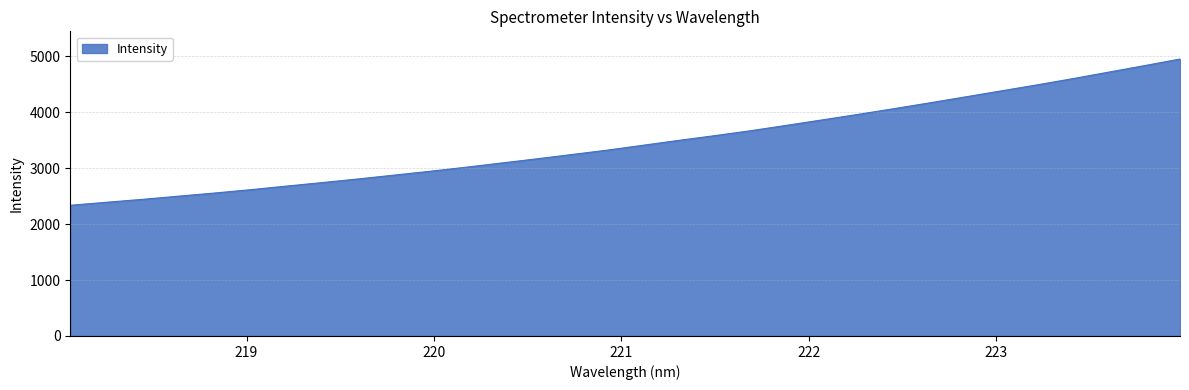

What is the difference between the maximum and minimum values?

2615.8